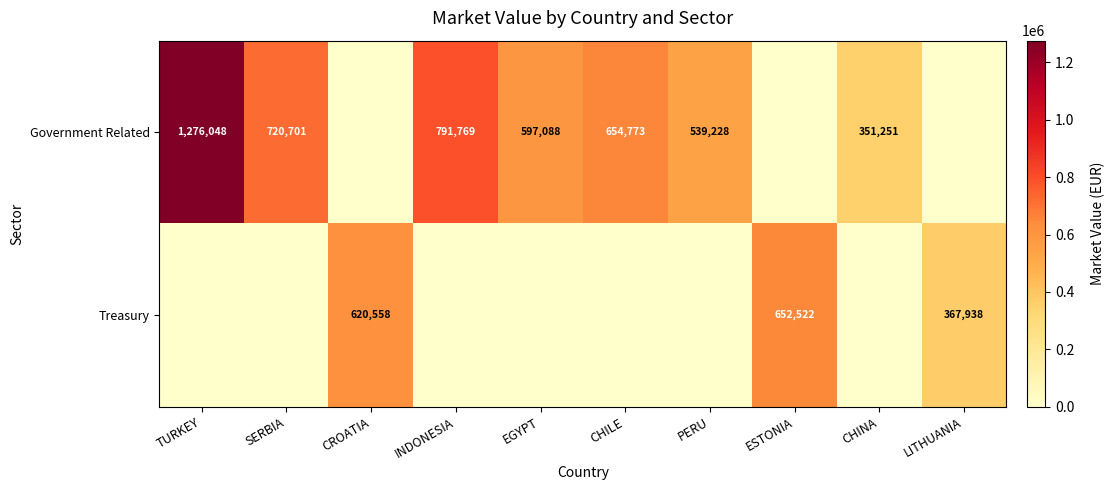

The value of Government Related at INDONESIA is 1096014. True or false?

False